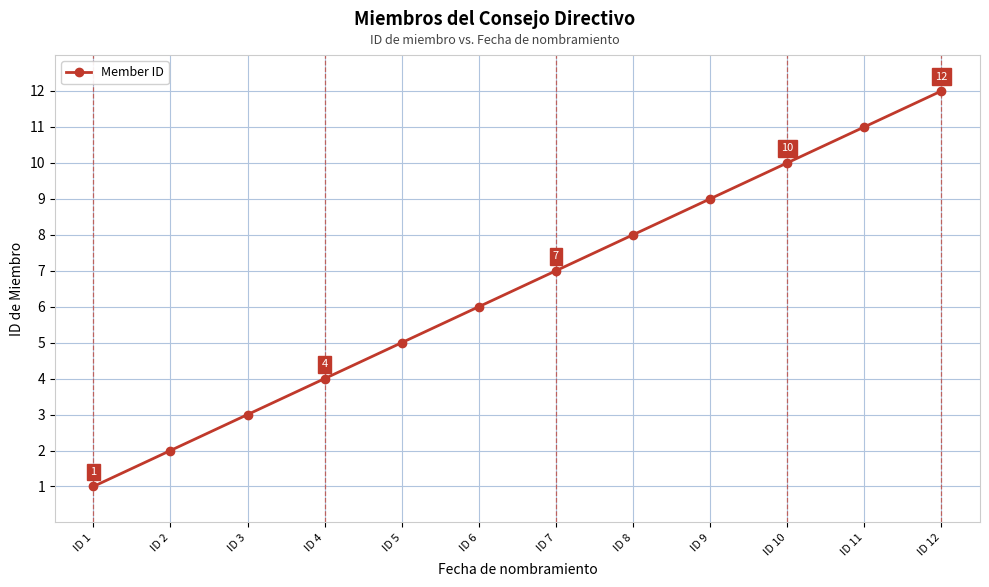

At which label is the value closest to 6?

ID 6